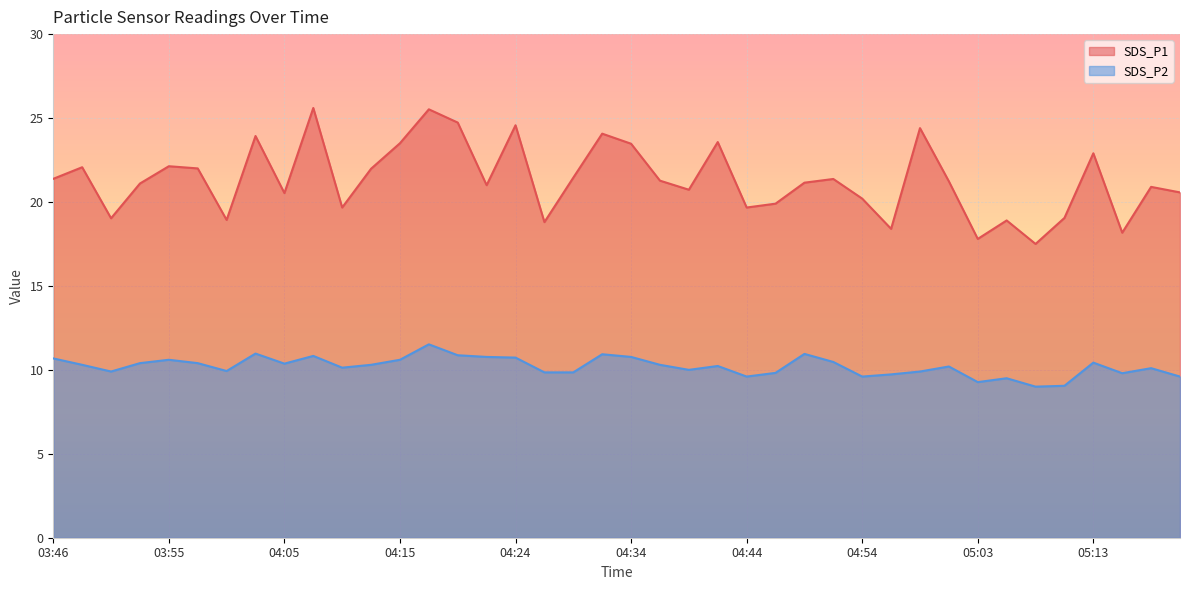

Where does the SDS_P1 series first go above 21?

03:46